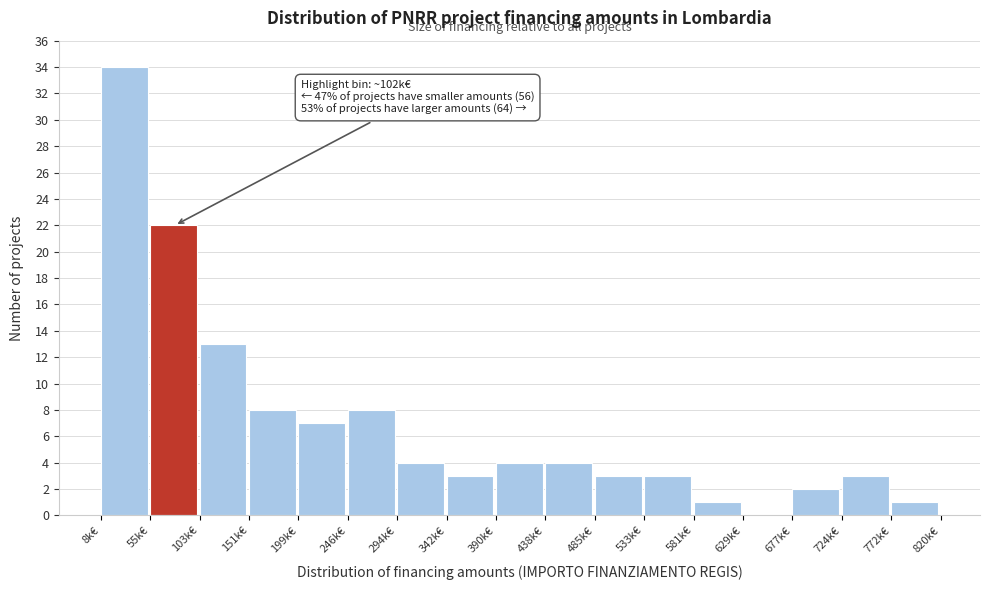

Reading left to right, what are all the values shown in this chart?

8k€=34	55k€=22	103k€=13	151k€=8	199k€=7	246k€=8	294k€=4	342k€=3	390k€=4	438k€=4	485k€=3	533k€=3	581k€=1	629k€=0	677k€=2	724k€=3	772k€=1